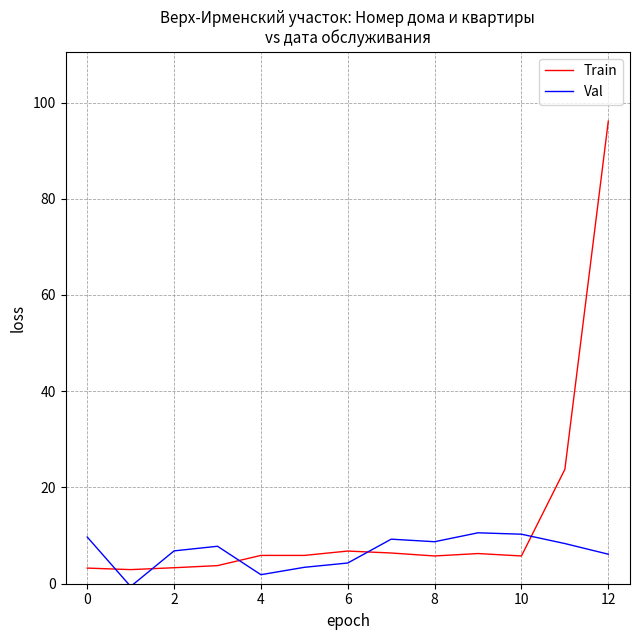

True or false: Val has more than 1 interior local peaks.

True